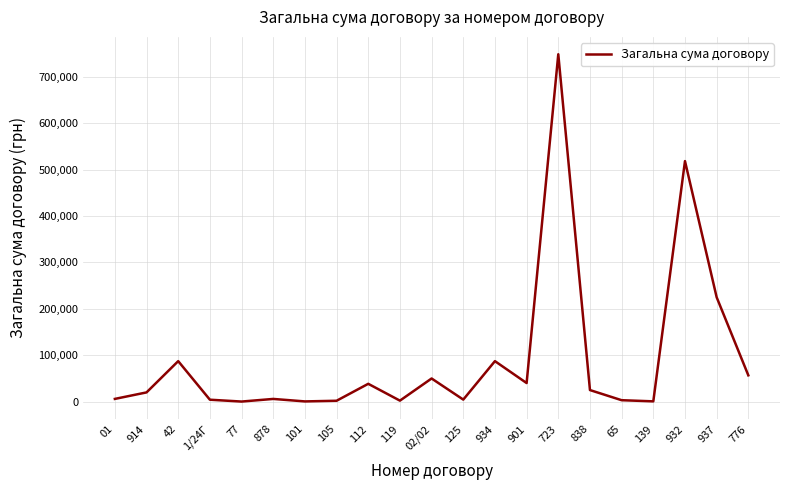

Is it true that the value at 723 is 748200.0?

True